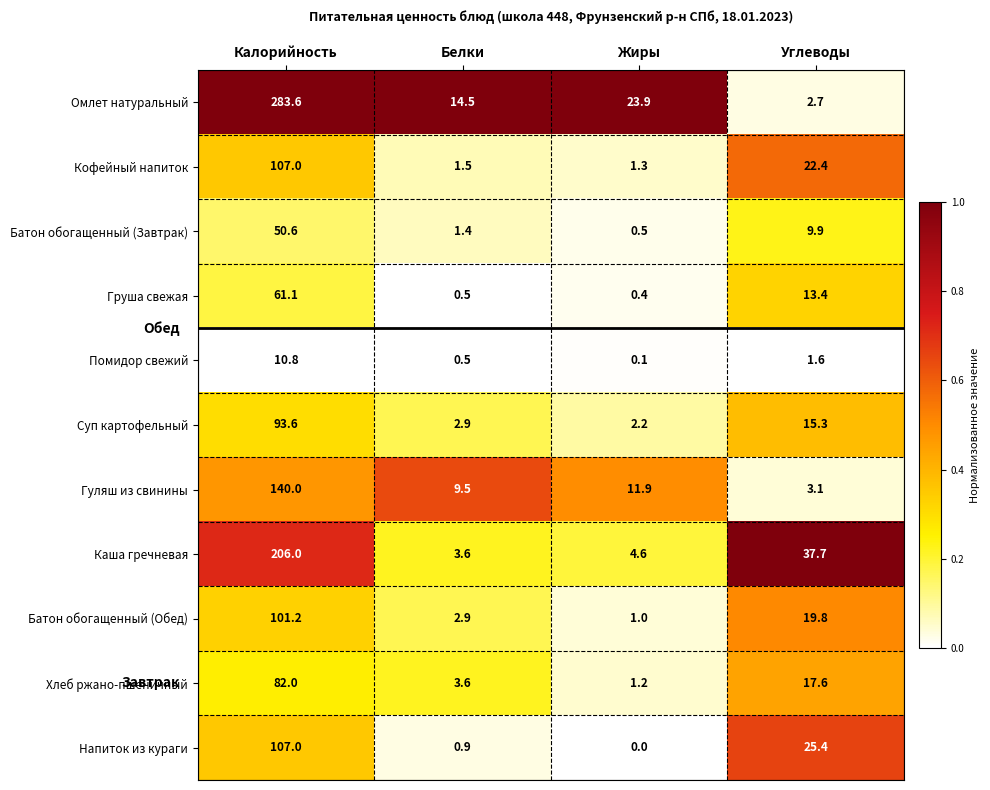

How many series are shown in this chart?

11